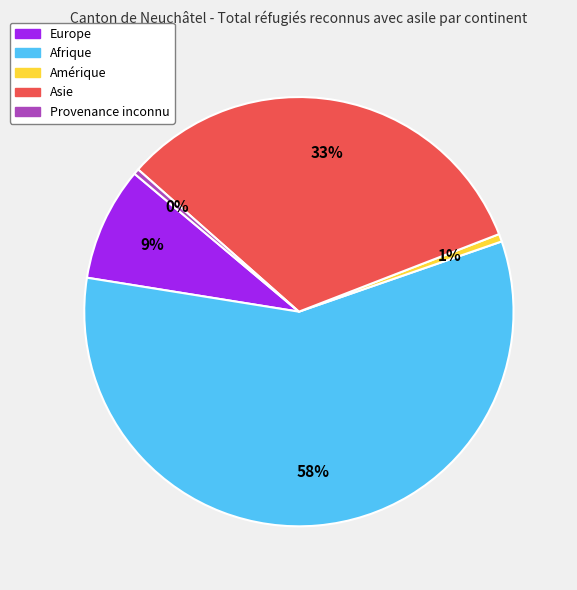

To the nearest percent, what portion does Asie represent?

33%